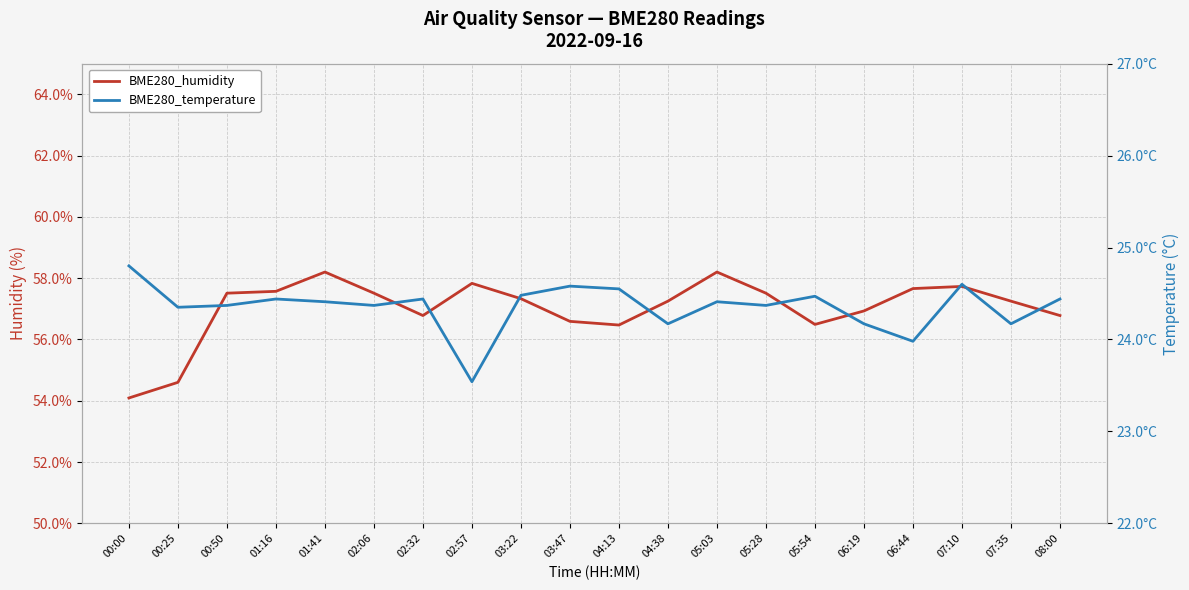

List the series in order of their peak value, highest first.

BME280_humidity, BME280_temperature